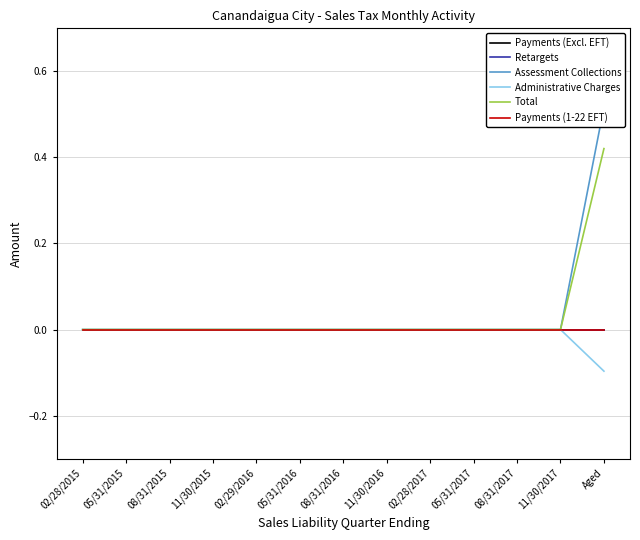

Rank the series at 05/31/2017 from lowest to highest value.

Payments (Excl. EFT), Retargets, Assessment Collections, Administrative Charges, Total, Payments (1-22 EFT)